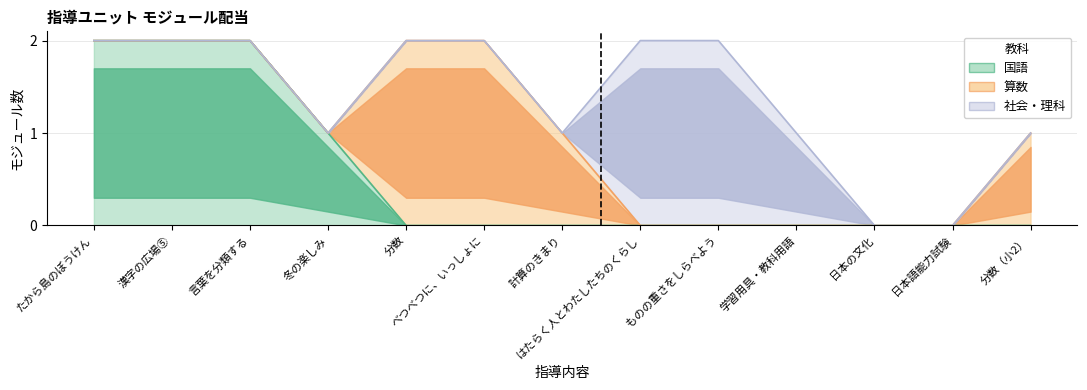

Which series has the widest spread of values?

国語